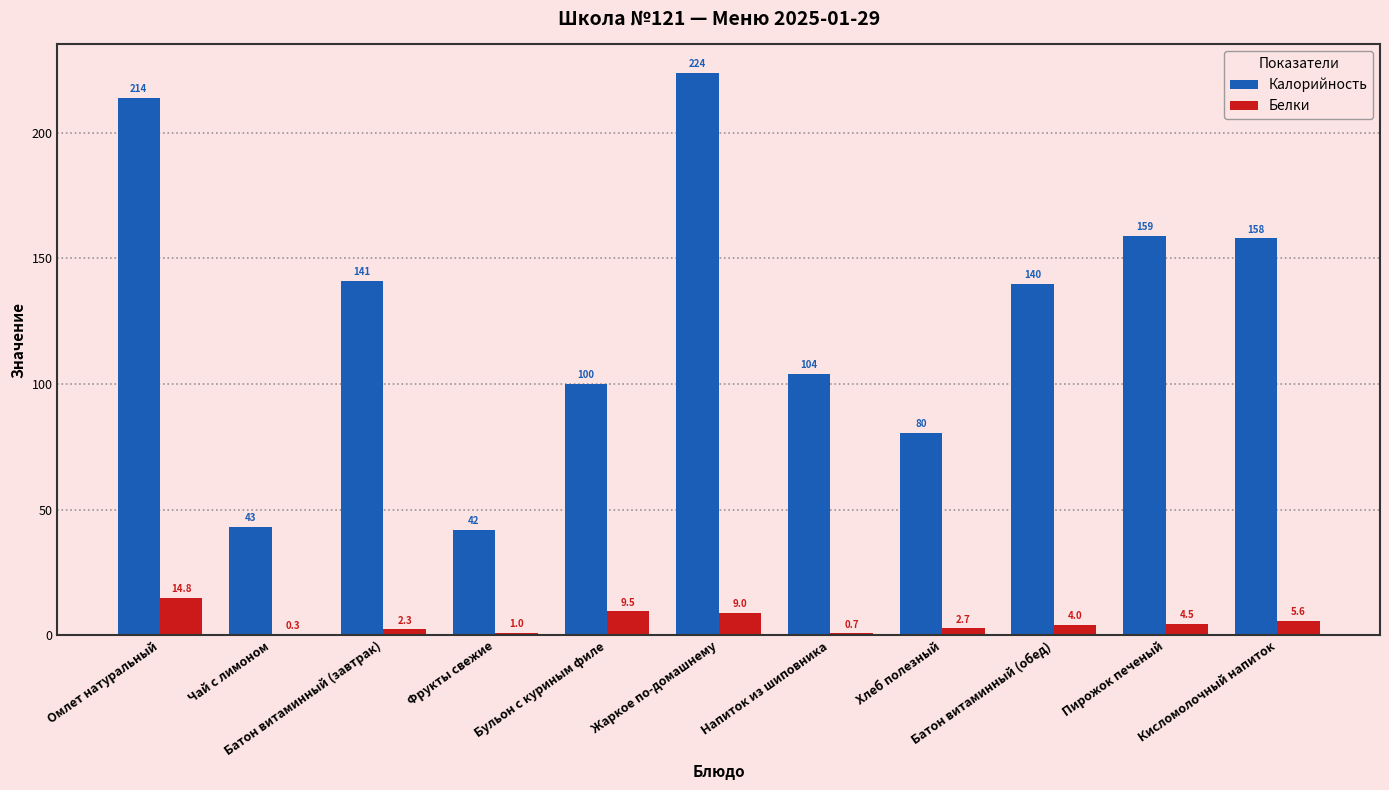

What is the maximum value for Белки?

14.8